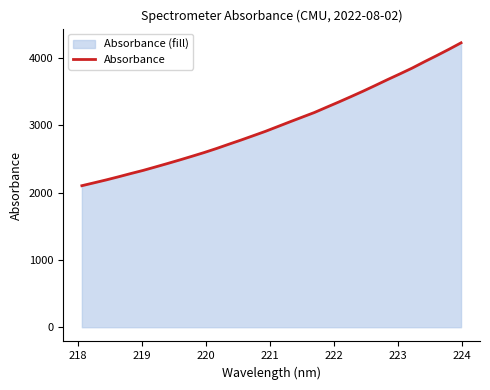

What is the difference between the maximum and minimum values?

2121.4